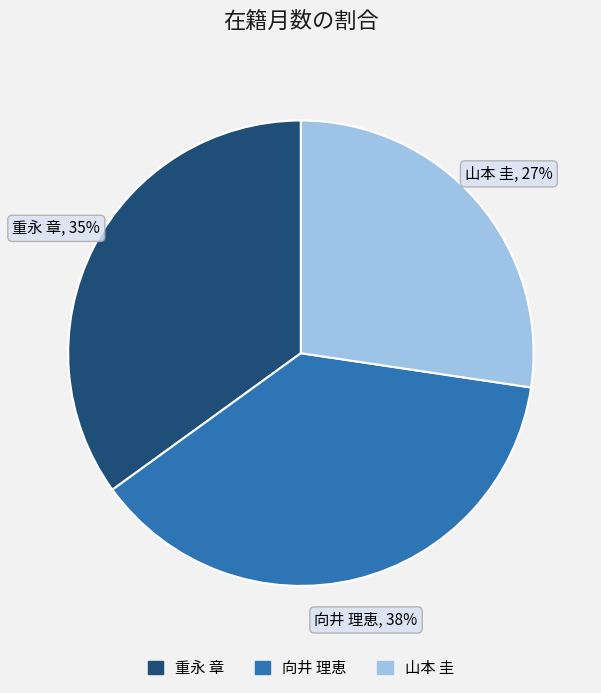

Is there any slice that represents more than half of the pie?

No